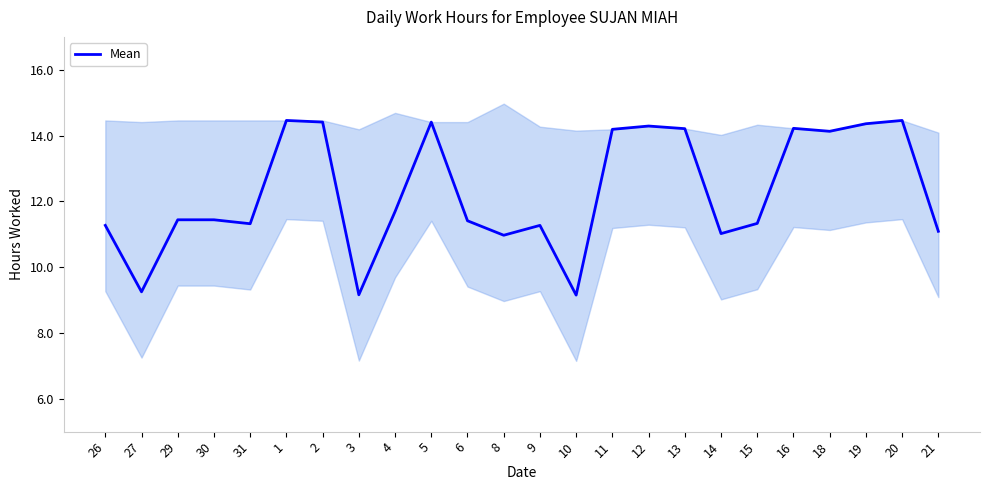

Does the chart display data point markers on the line(s)?

No